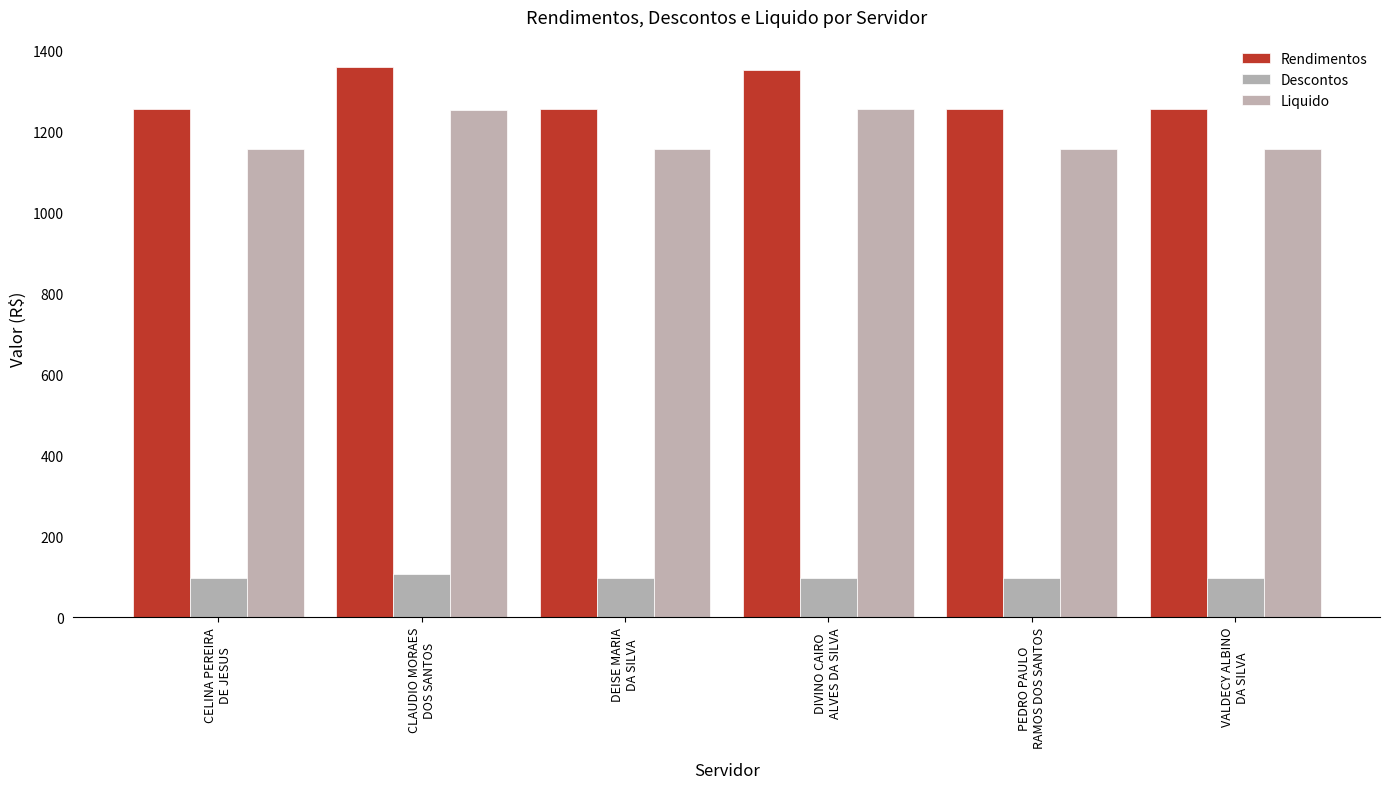

Does the chart contain stacked bars?

No